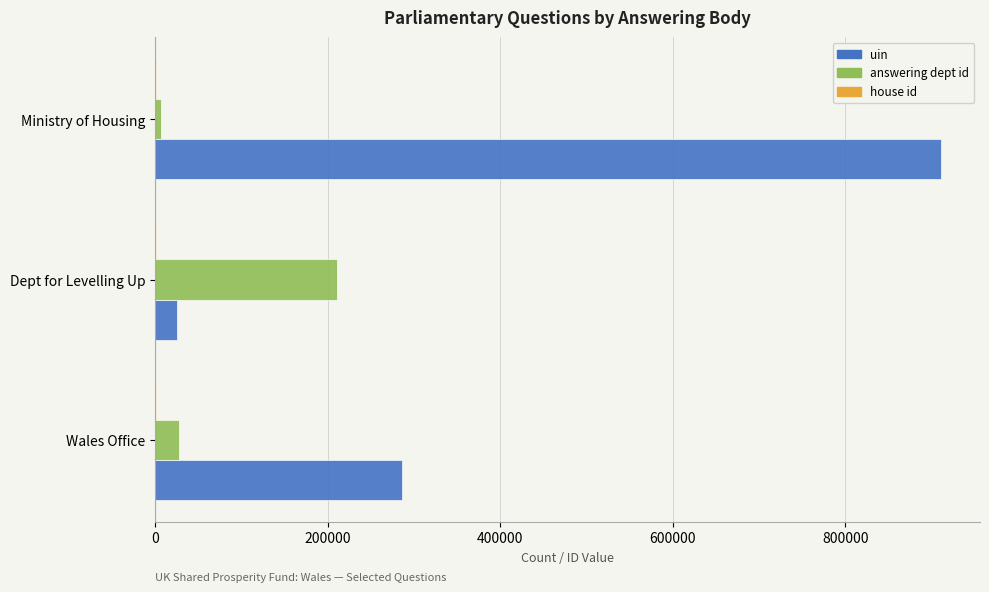

Where is answering dept id nearest to the value 109000?

Wales Office